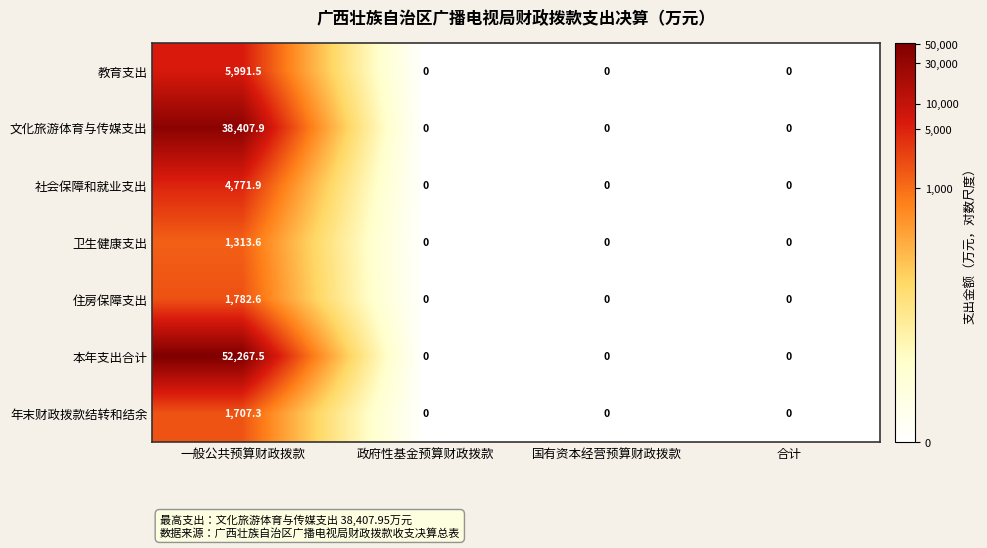

The 文化旅游体育与传媒支出 series shows 0.0 at 国有资本经营预算财政拨款. True or false?

True